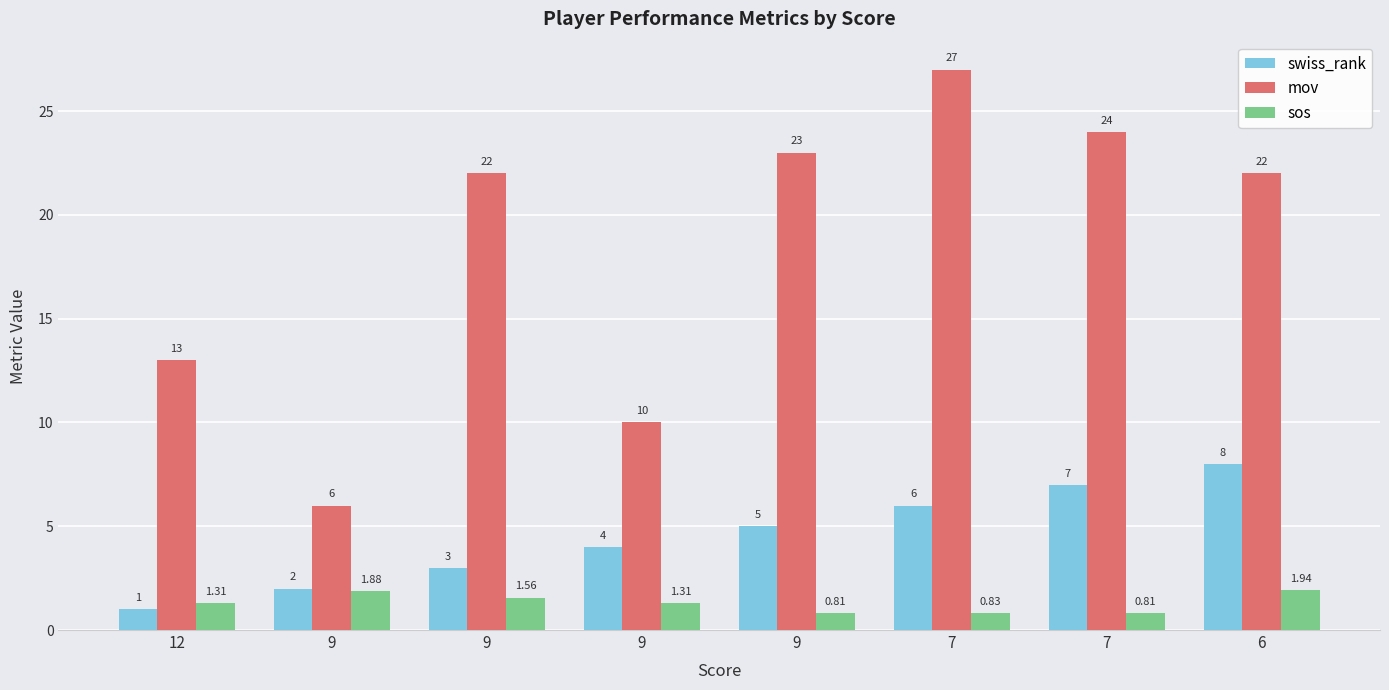

What is the greatest value displayed?

27.0